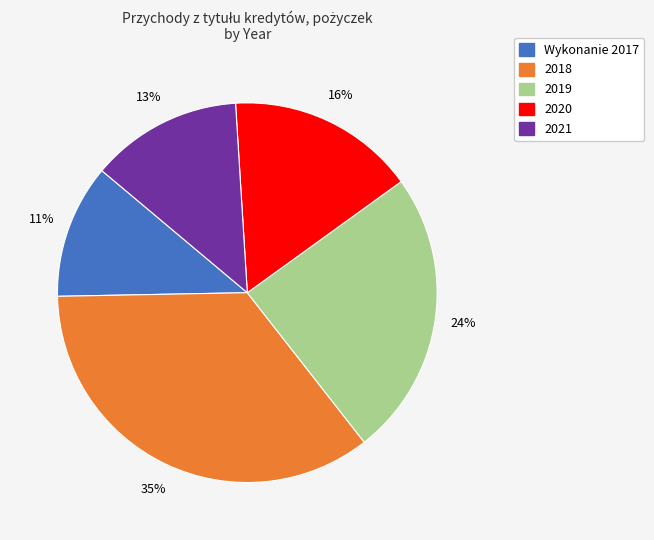

Combined, do 2021 and Wykonanie 2017 account for over 50%?

No